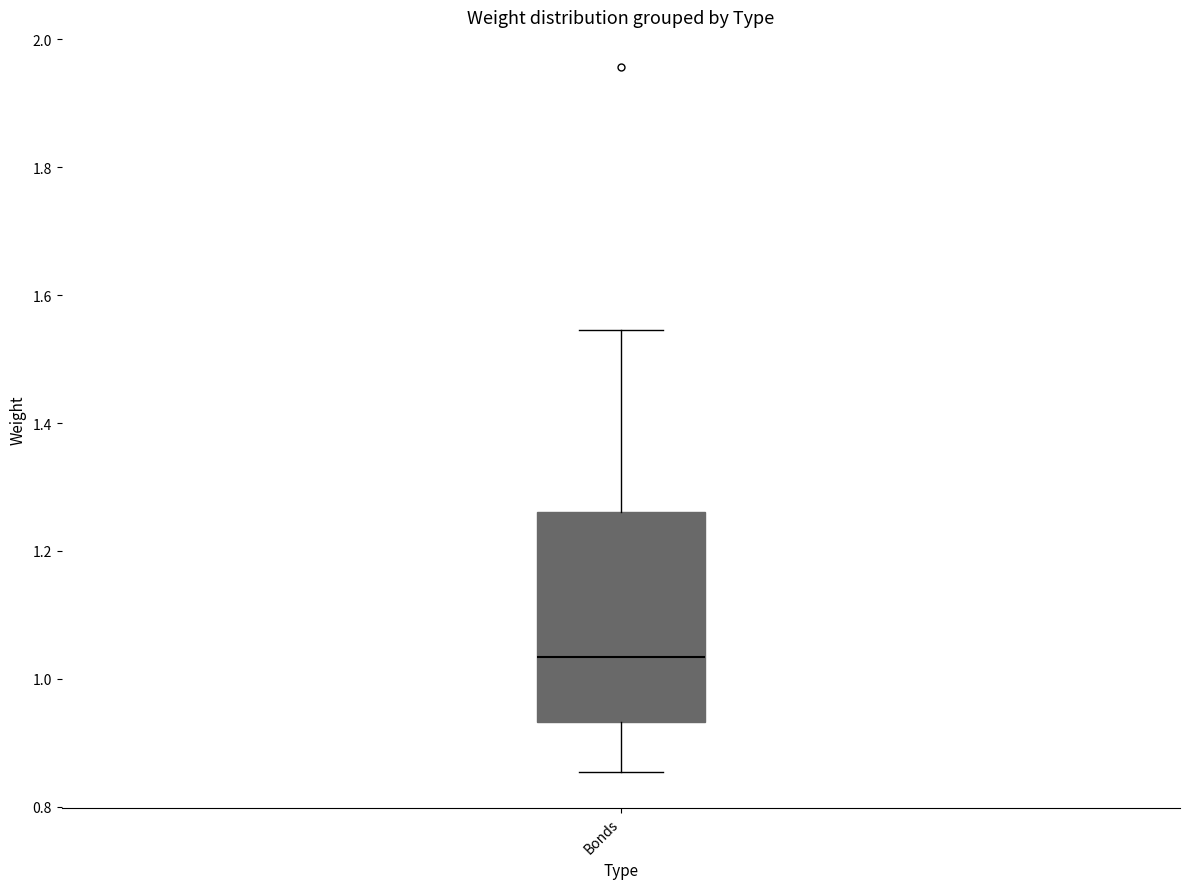

Read this box plot against the y-axis: the position of the median line, the range covered by the box, and the ends of both whiskers. The values are not printed on the chart, so give them approximately, as read against the axis.

median 1.04, box 0.94 to 1.26, whiskers 0.86 to 1.54